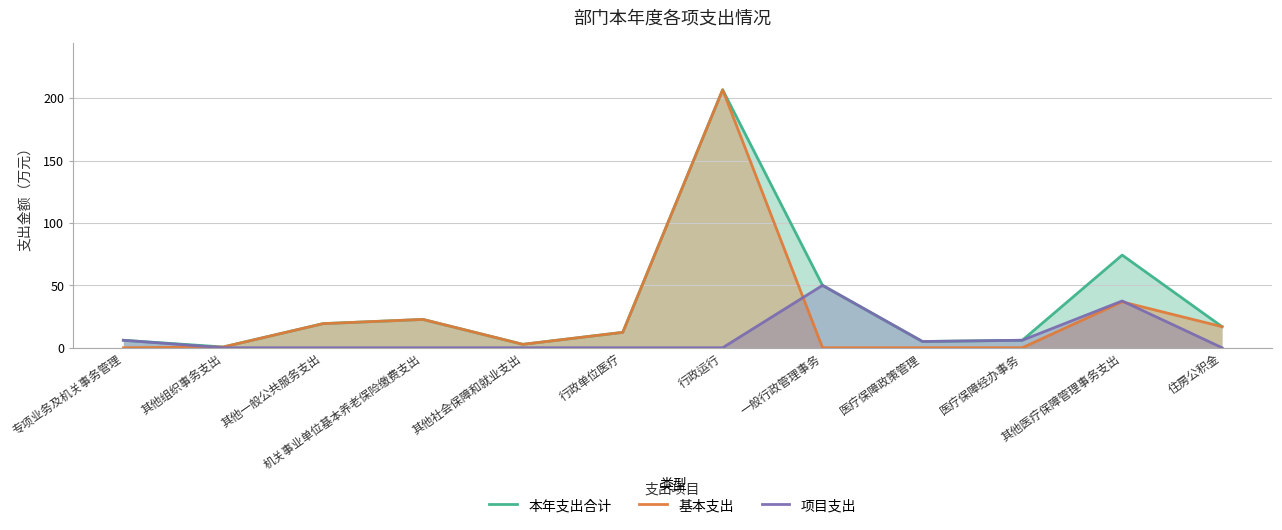

What is the spread (max minus min) of values at 其他社会保障和就业支出?

2.7